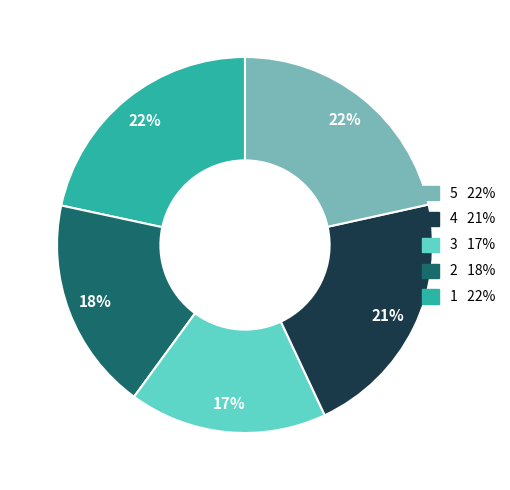

To the nearest percent, what is the average slice percentage?

20%